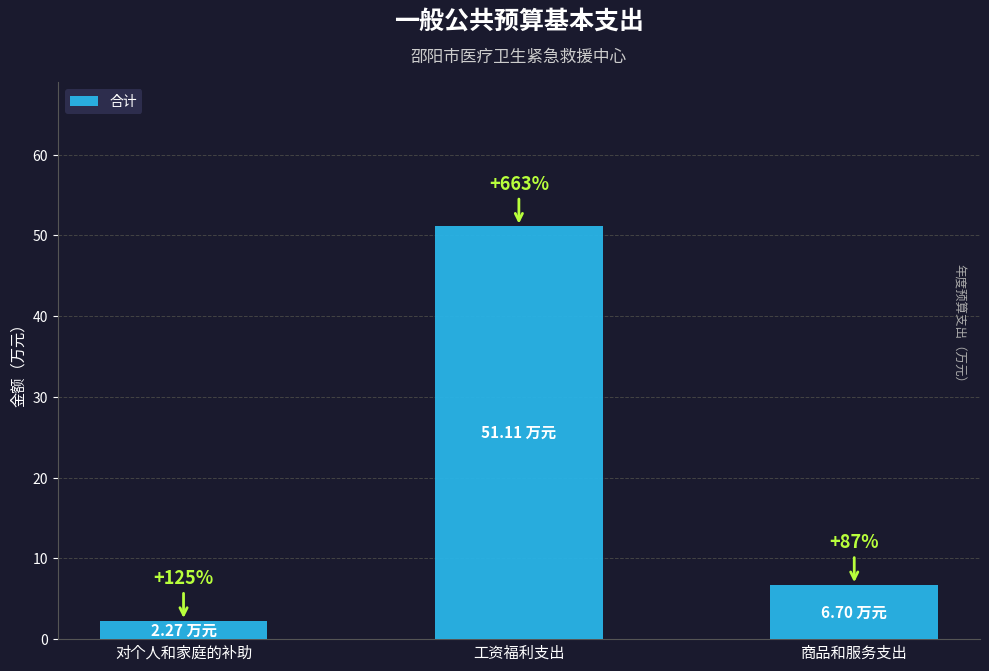

Which label corresponds to the largest value in the chart?

工资福利支出